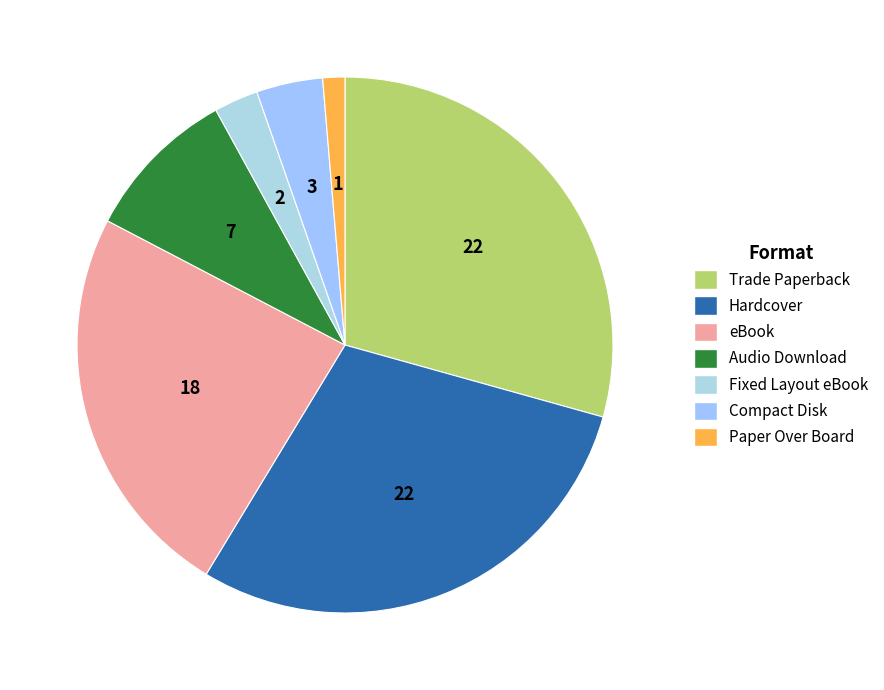

Which category has the biggest portion of the pie?

Trade Paperback